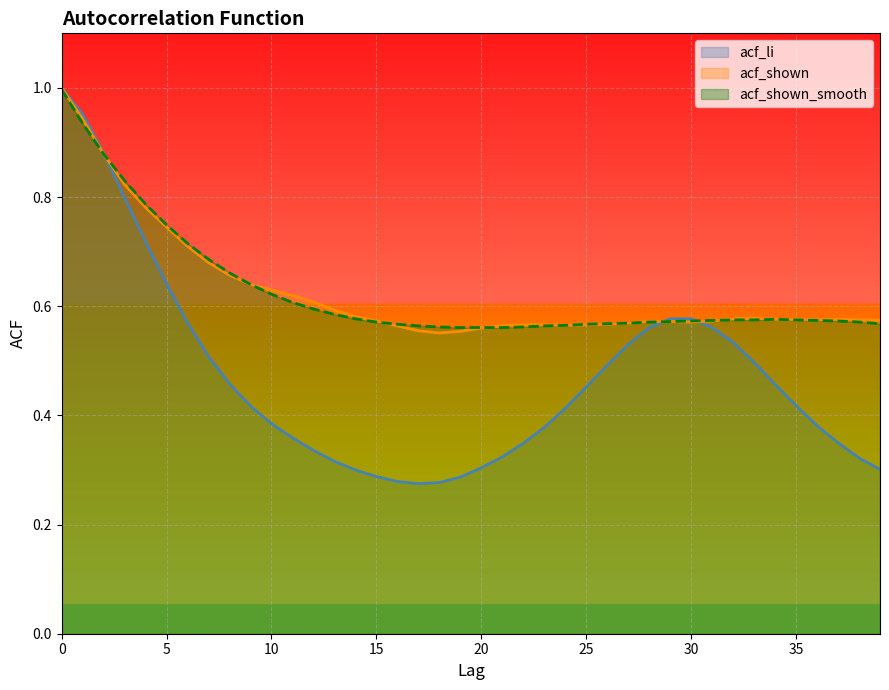

The acf_shown_smooth series shows 0.7 at 6. True or false?

True